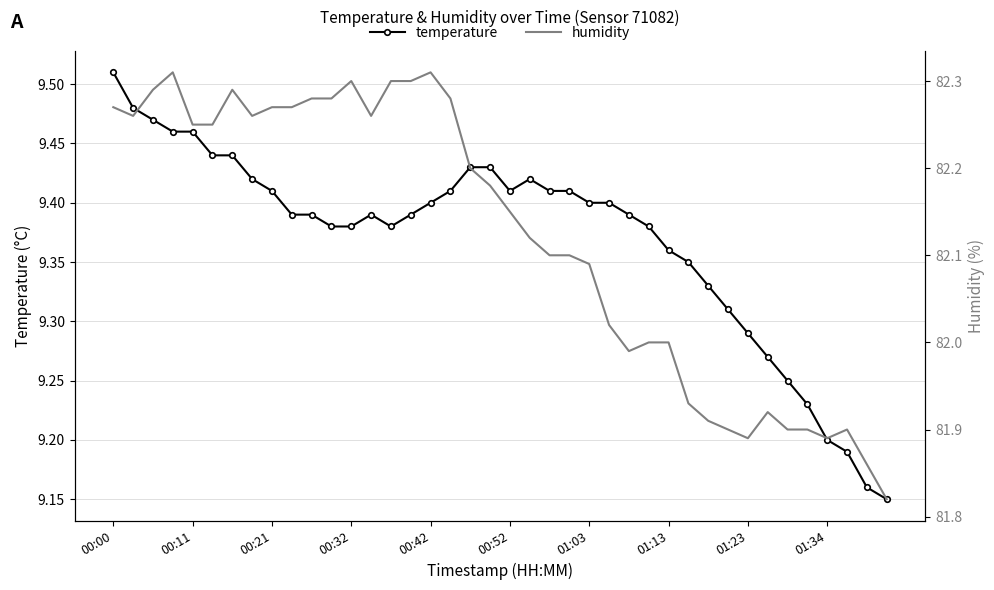

At how many categories does at least one series exceed 36?

40